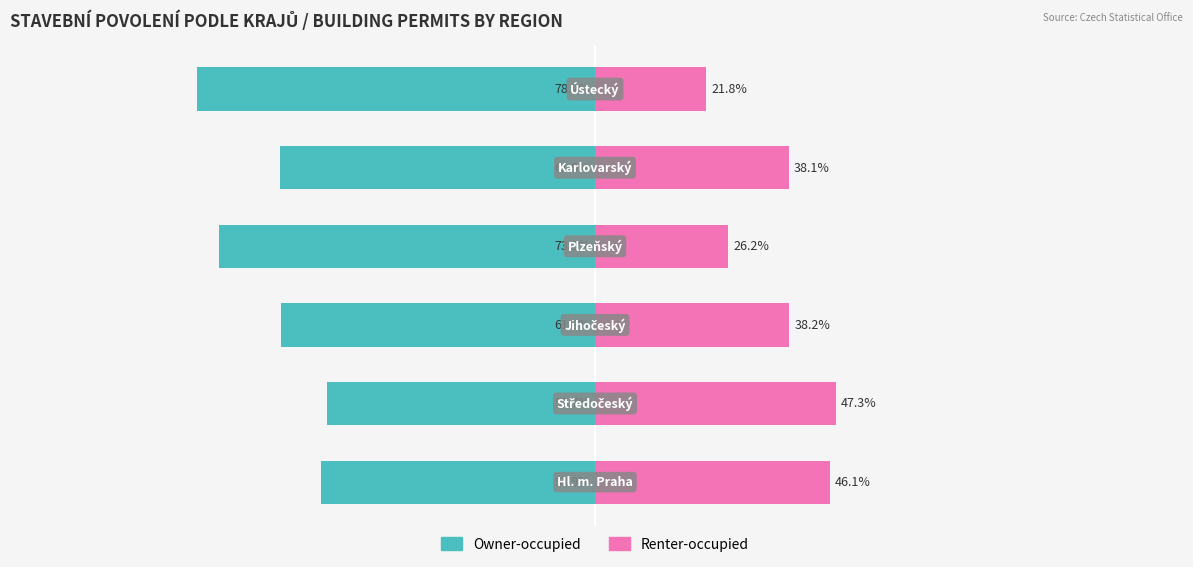

Reading left to right, what are all the values shown in this chart?

Owner-occupied: -53.9	-52.7	-61.8	-73.8	-61.9	-78.2
Renter-occupied: 46.1	47.3	38.2	26.2	38.1	21.8